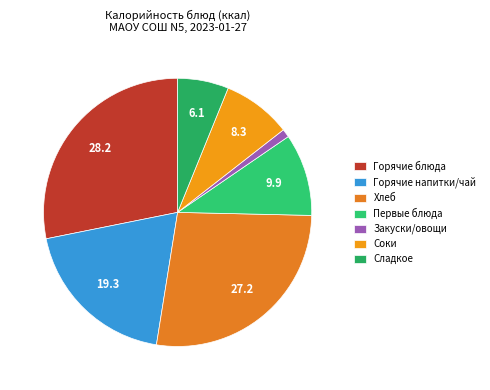

How many slices are in this pie chart?

7